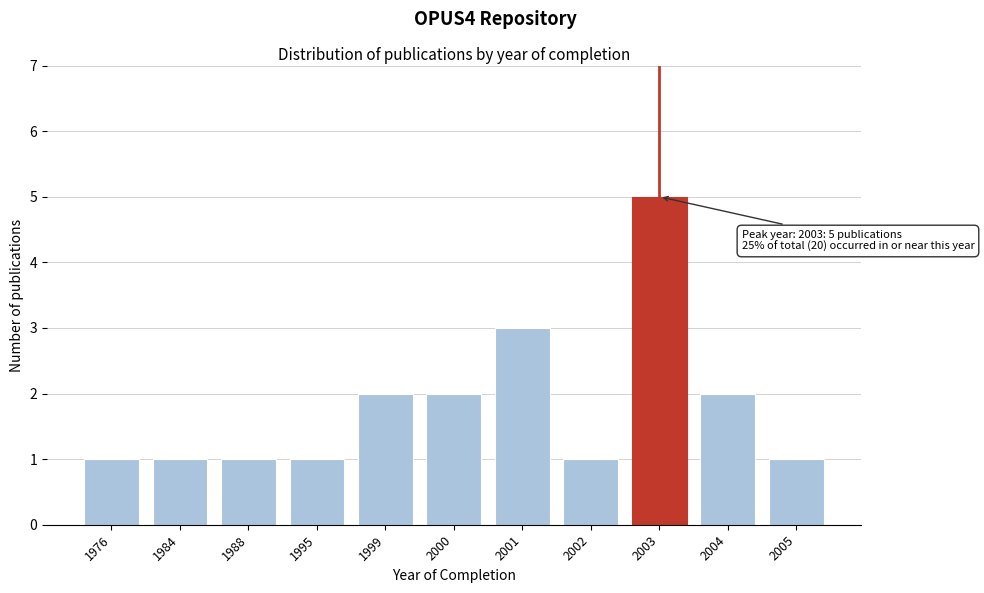

Reading left to right, list all the values displayed in this chart.

1	1	1	1	2	2	3	1	5	2	1